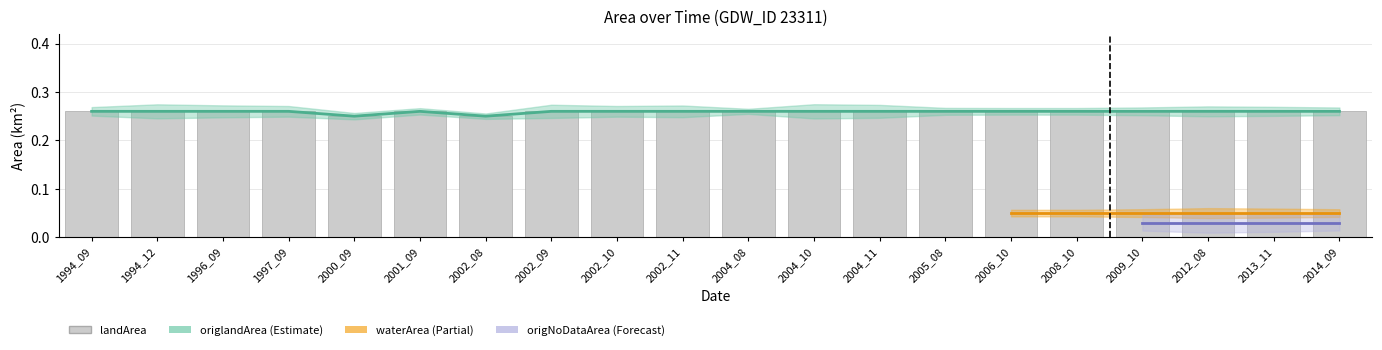

What is the greatest value displayed?

0.3